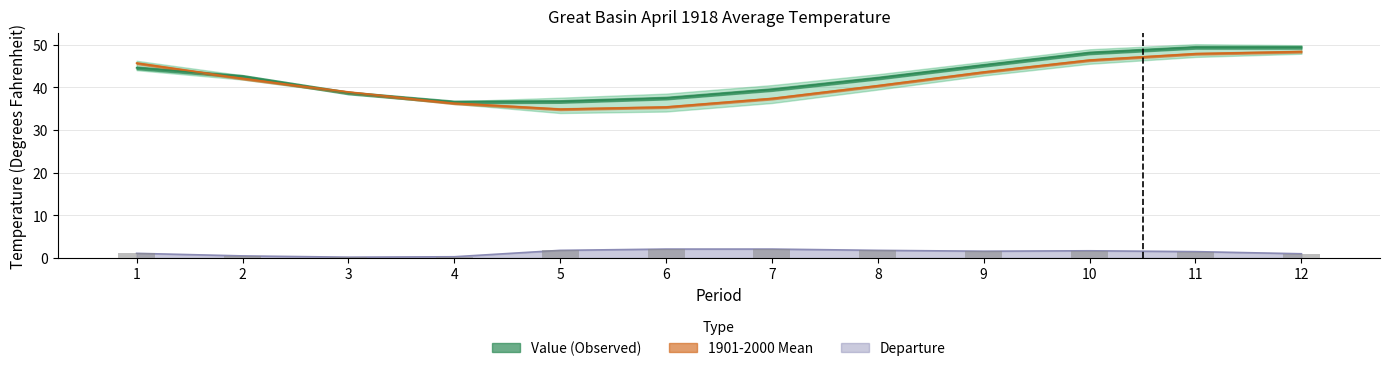

What is the difference between the second highest and second lowest values in the 1901-2000 Mean series?

12.5